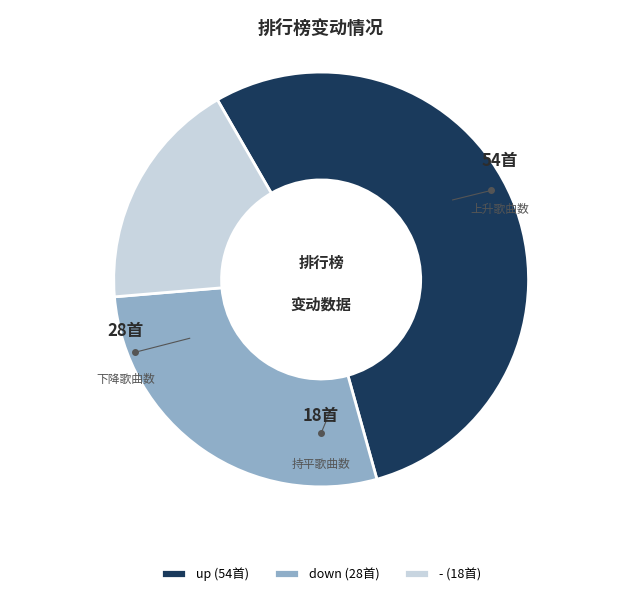

How many slices are in this pie chart?

3